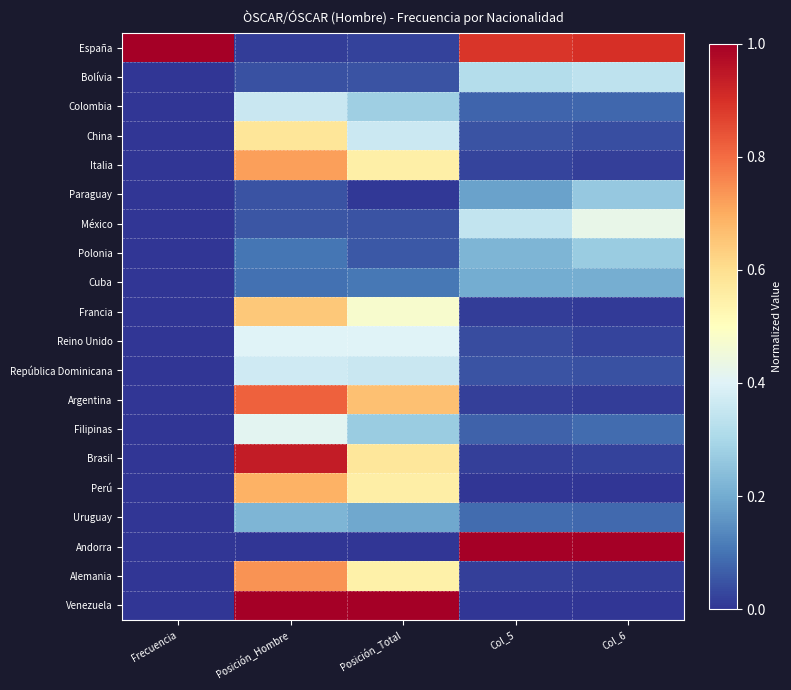

Count the number of data series in this chart.

20